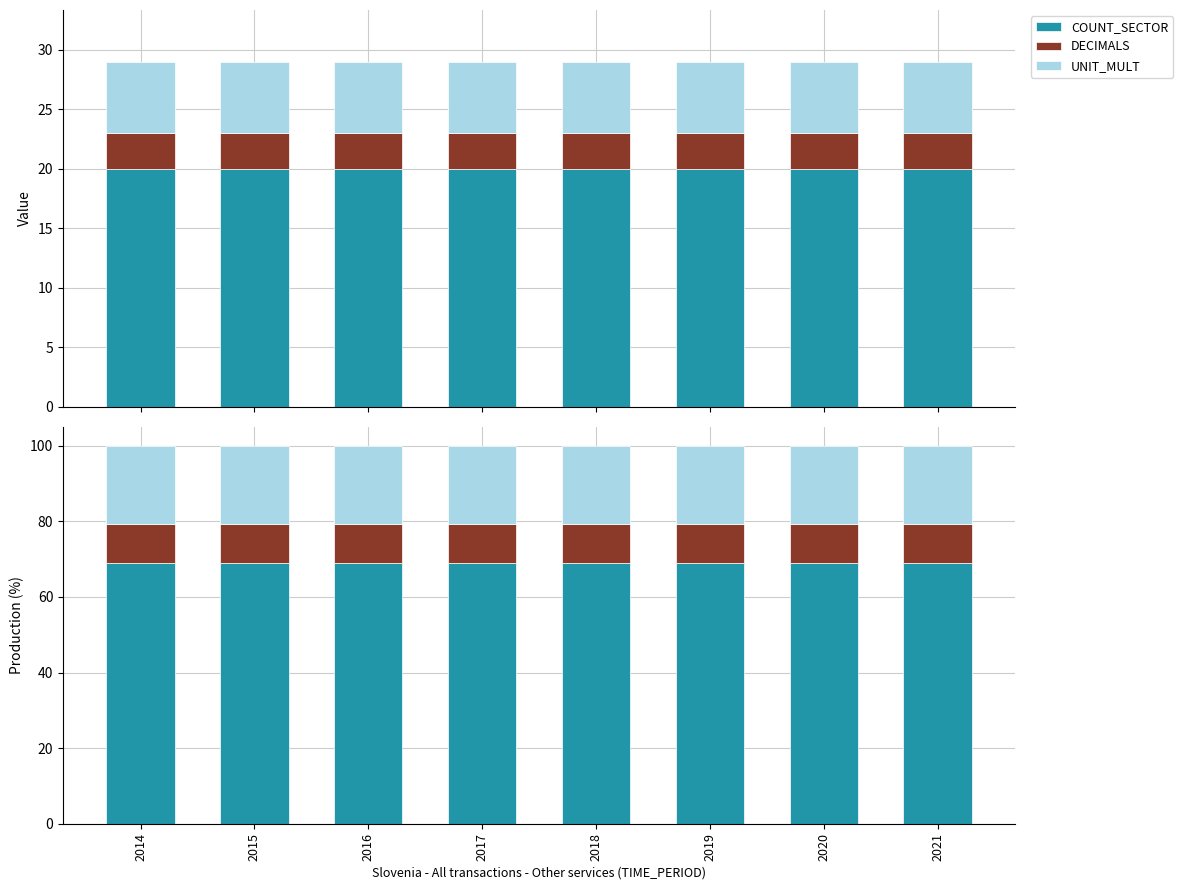

What is the value of the UNIT_MULT bar at the 1st from the left?

20.7